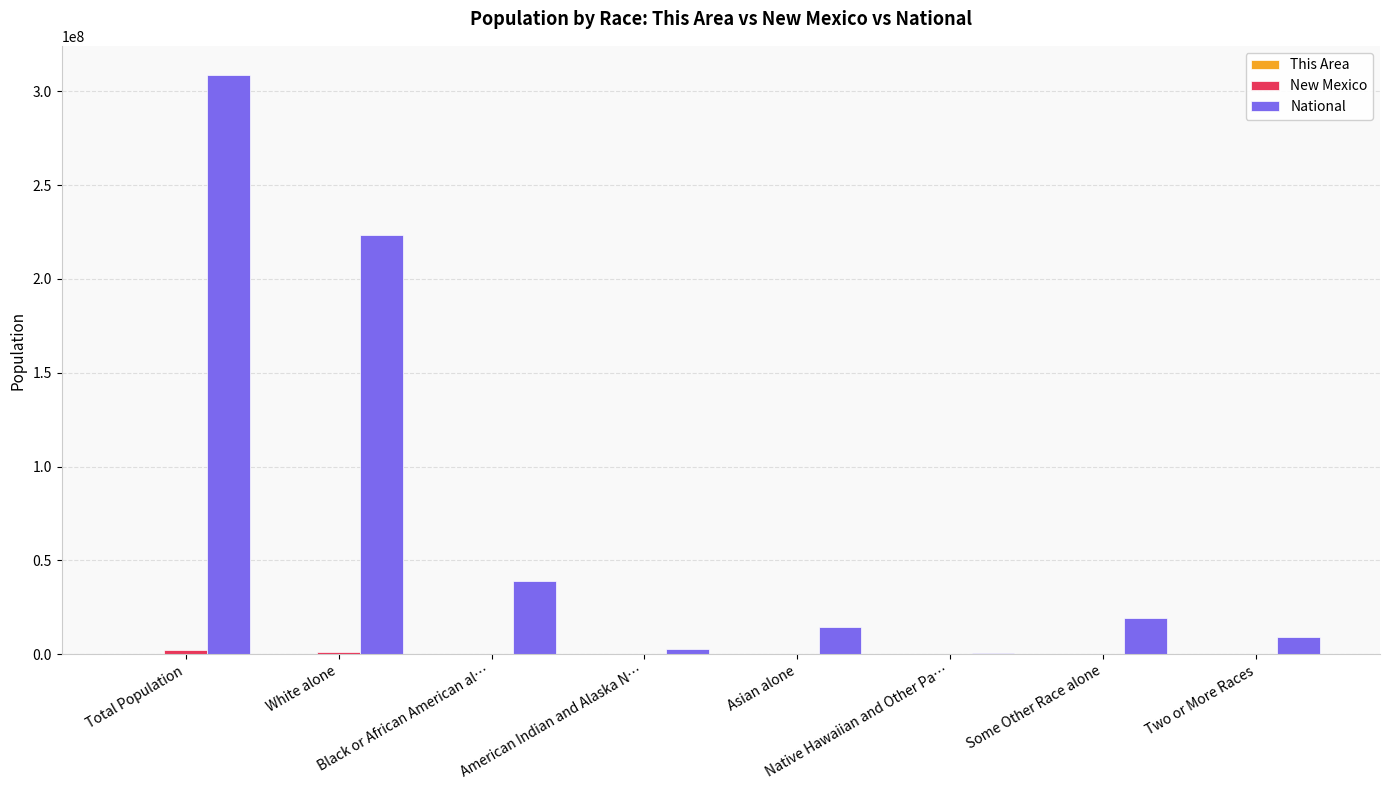

The value of National at Some Other Race alone is 33013393. True or false?

False